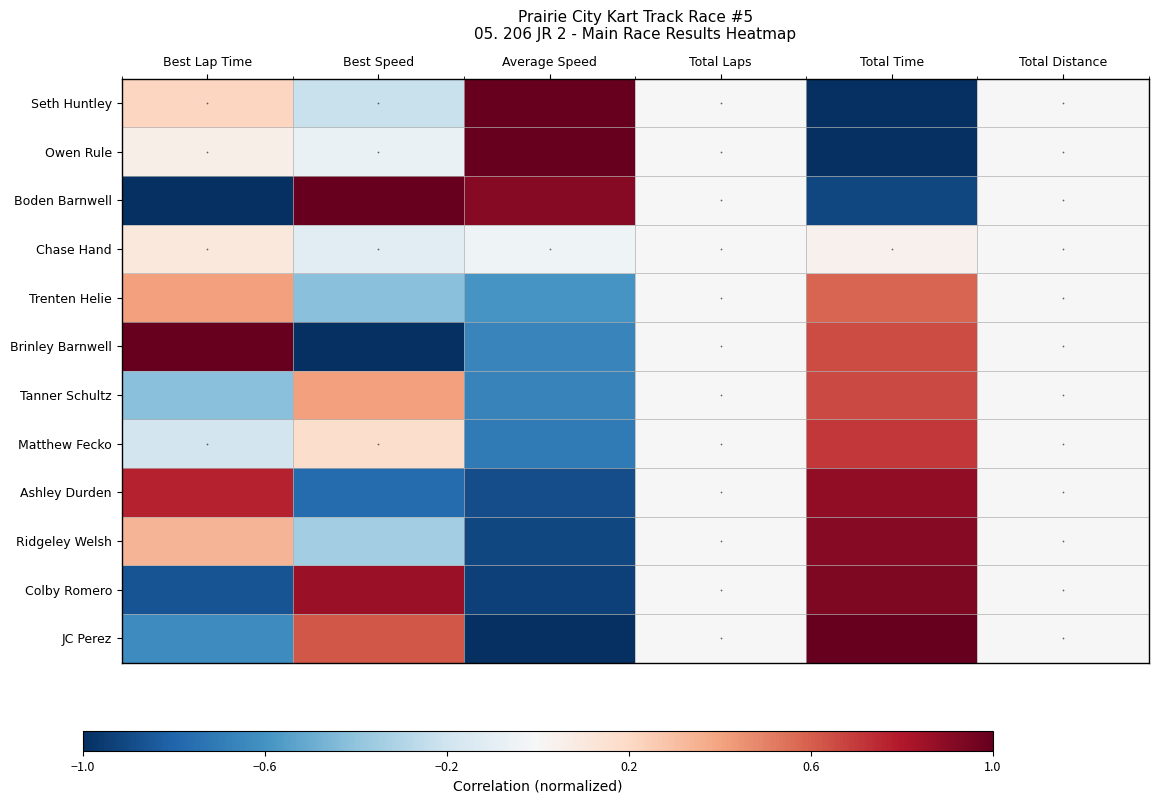

Reading left to right, what are all the values shown in this chart?

Seth Huntley: Best Lap Time=0.2	Best Speed=-0.2	Average Speed=1.0	Total Laps=0.0	Total Time=-1.0	Total Distance=0.0
Owen Rule: Best Lap Time=0.1	Best Speed=-0.1	Average Speed=1.0	Total Laps=0.0	Total Time=-1.0	Total Distance=0.0
Boden Barnwell: Best Lap Time=-1.0	Best Speed=1.0	Average Speed=0.9	Total Laps=0.0	Total Time=-0.9	Total Distance=0.0
Chase Hand: Best Lap Time=0.1	Best Speed=-0.1	Average Speed=-0.0	Total Laps=0.0	Total Time=0.0	Total Distance=0.0
Trenten Helie: Best Lap Time=0.4	Best Speed=-0.4	Average Speed=-0.6	Total Laps=0.0	Total Time=0.6	Total Distance=0.0
Brinley Barnwell: Best Lap Time=1.0	Best Speed=-1.0	Average Speed=-0.7	Total Laps=0.0	Total Time=0.7	Total Distance=0.0
Tanner Schultz: Best Lap Time=-0.4	Best Speed=0.4	Average Speed=-0.7	Total Laps=0.0	Total Time=0.7	Total Distance=0.0
Matthew Fecko: Best Lap Time=-0.2	Best Speed=0.2	Average Speed=-0.7	Total Laps=0.0	Total Time=0.7	Total Distance=0.0
Ashley Durden: Best Lap Time=0.8	Best Speed=-0.8	Average Speed=-0.9	Total Laps=0.0	Total Time=0.9	Total Distance=0.0
Ridgeley Welsh: Best Lap Time=0.3	Best Speed=-0.4	Average Speed=-0.9	Total Laps=0.0	Total Time=0.9	Total Distance=0.0
Colby Romero: Best Lap Time=-0.9	Best Speed=0.9	Average Speed=-0.9	Total Laps=0.0	Total Time=0.9	Total Distance=0.0
JC Perez: Best Lap Time=-0.6	Best Speed=0.6	Average Speed=-1.0	Total Laps=0.0	Total Time=1.0	Total Distance=0.0